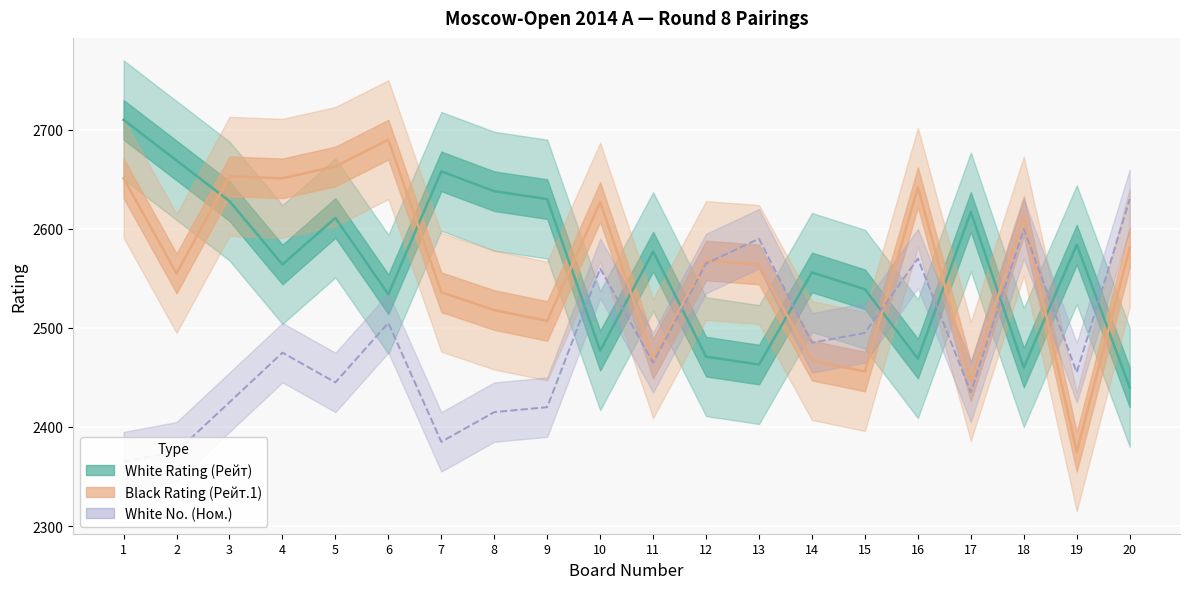

At which category does Black Rating (Рейт.1) reach its first local valley?

2